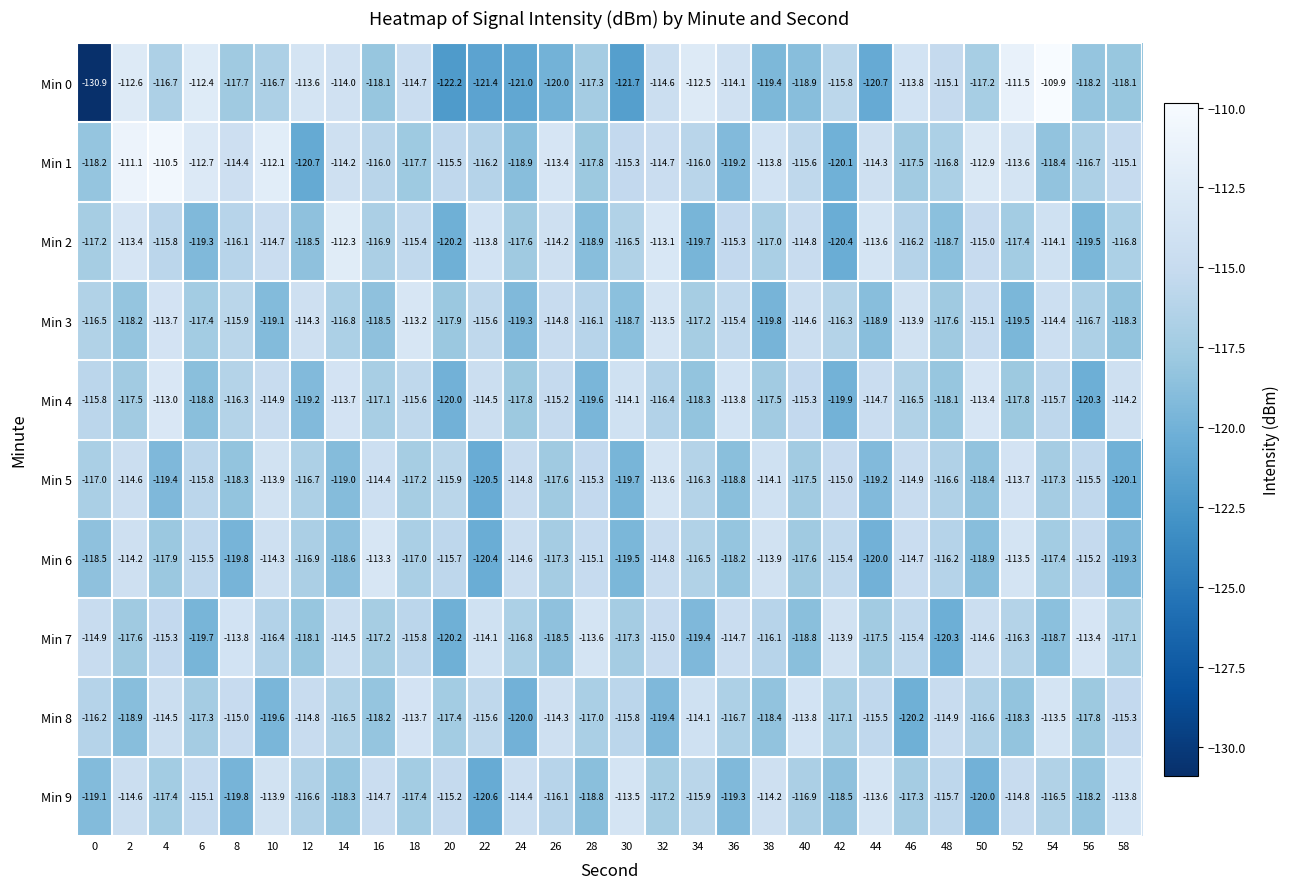

Is it true that Min 9 equals -118.2 at 56?

True